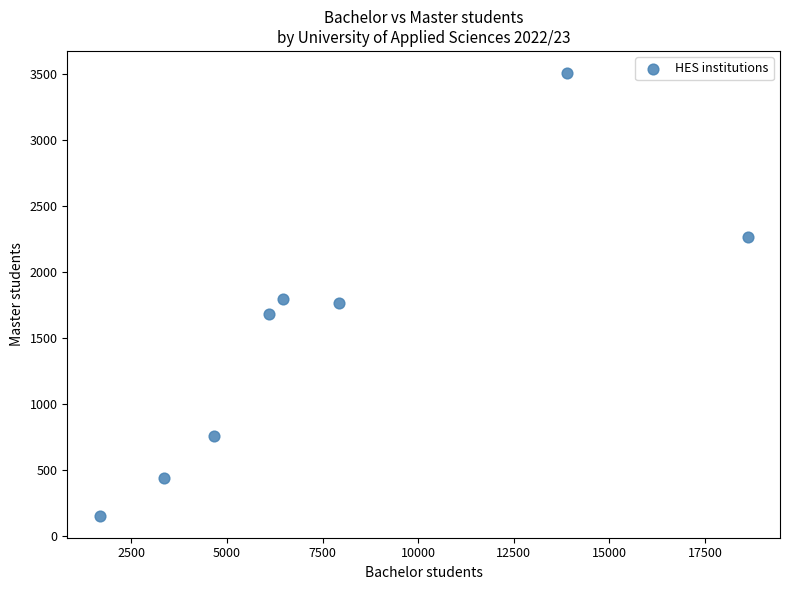

What is the average X value?

7841